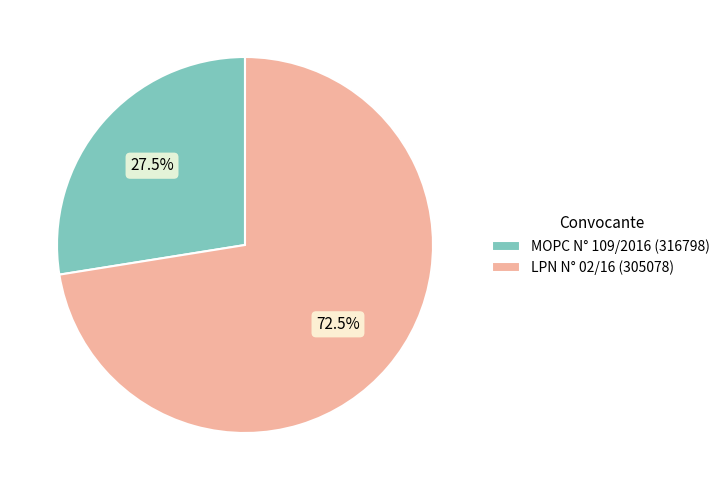

True or false: MOPC N° 109/2016 (316798) accounts for 41% of the total.

False